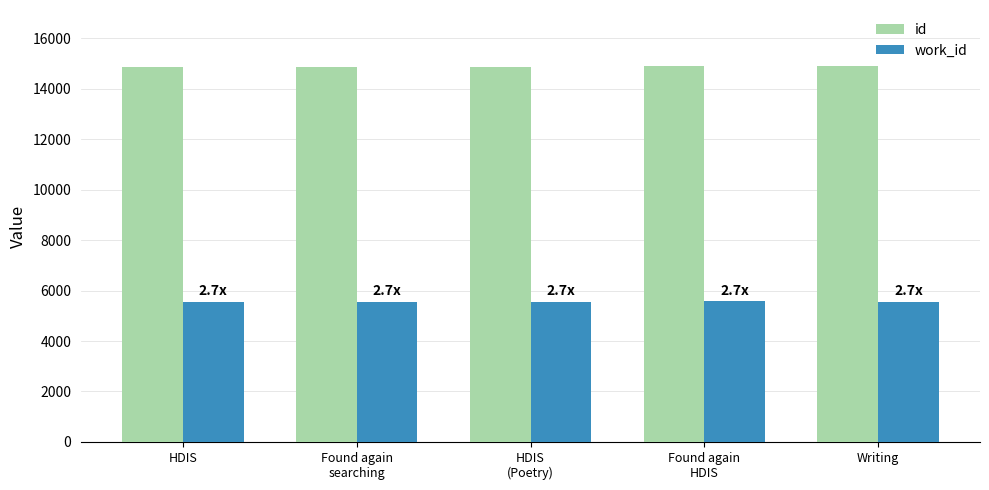

Which series has the largest total across all categories?

id